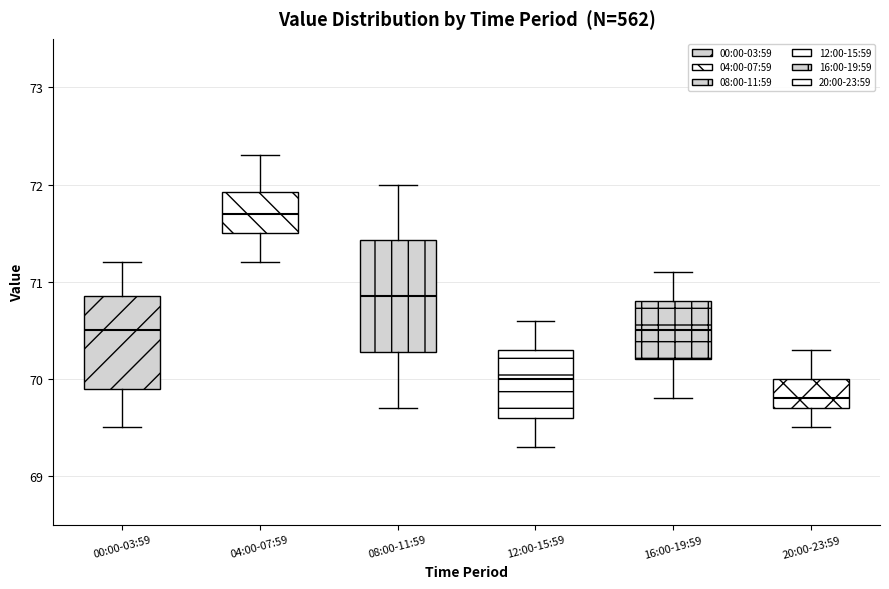

Comparing the boxes themselves (not the whiskers), which one is the tallest?

08:00-11:59